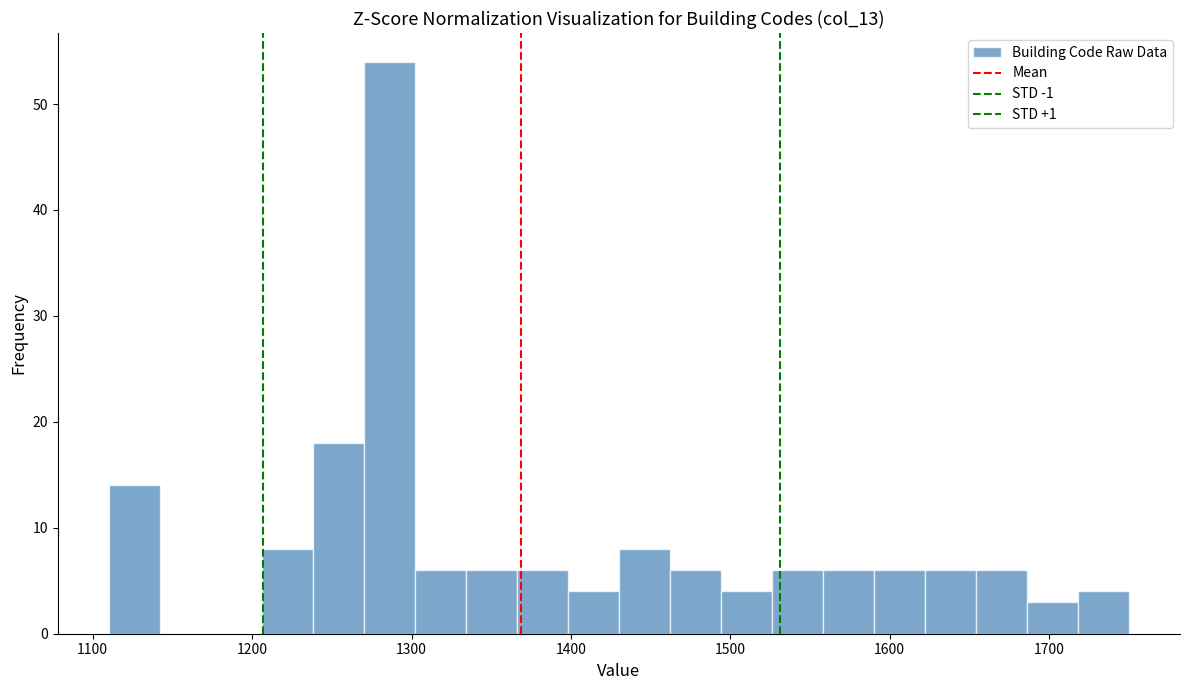

Around what value on the x-axis is the tallest bar? Give the approximate position of its centre, as read against the axis.

1290